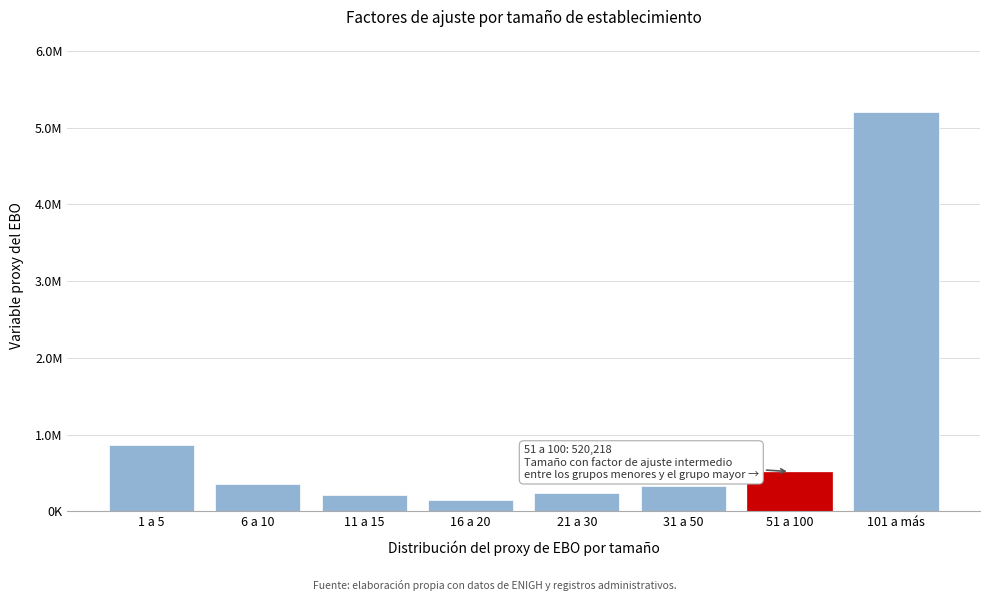

Does the chart contain any negative values?

No